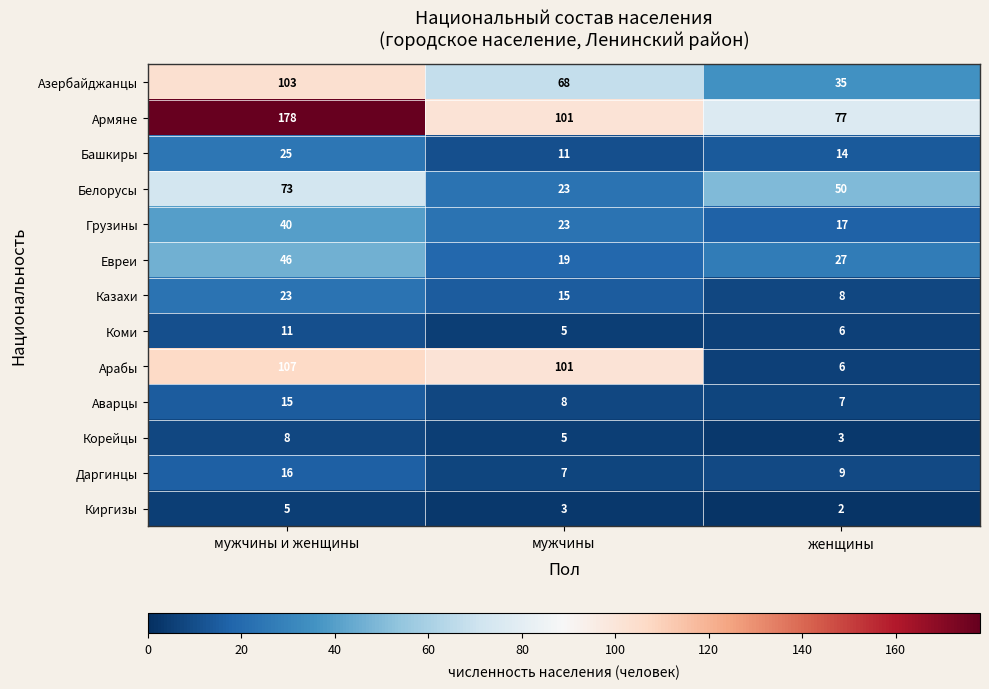

Rank the series at мужчины и женщины from lowest to highest value.

Киргизы, Корейцы, Коми, Аварцы, Даргинцы, Казахи, Башкиры, Грузины, Евреи, Белорусы, Азербайджанцы, Арабы, Армяне